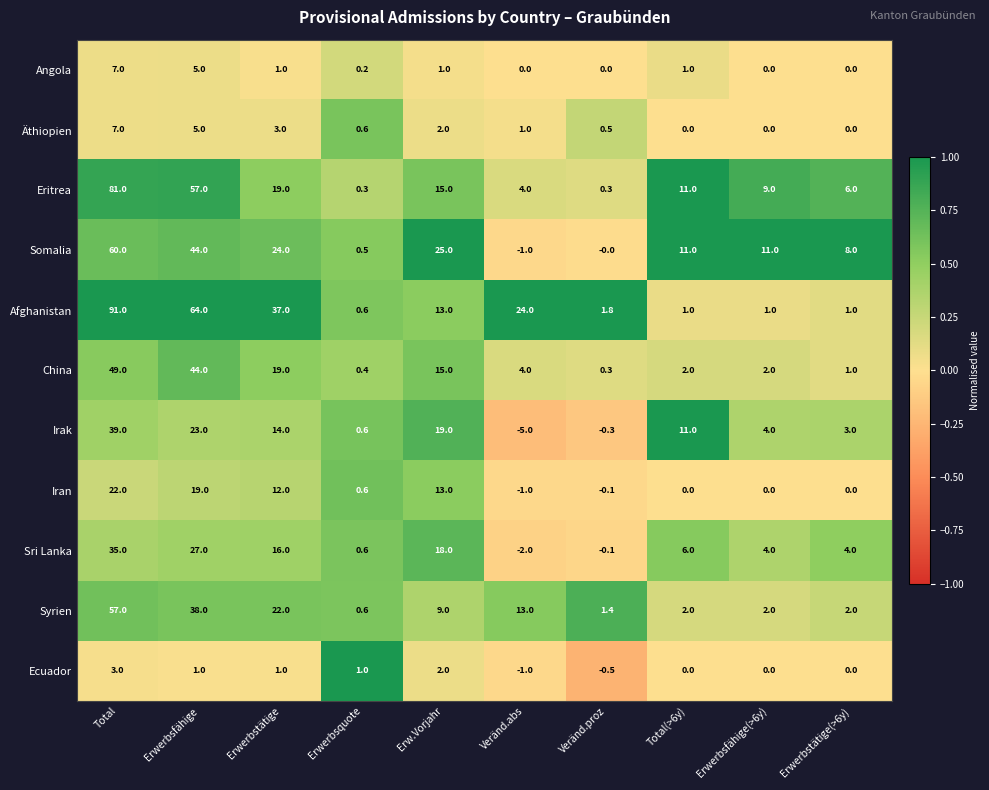

Is the value of Afghanistan at Total(>6y) greater than the value of Eritrea at Total?

No